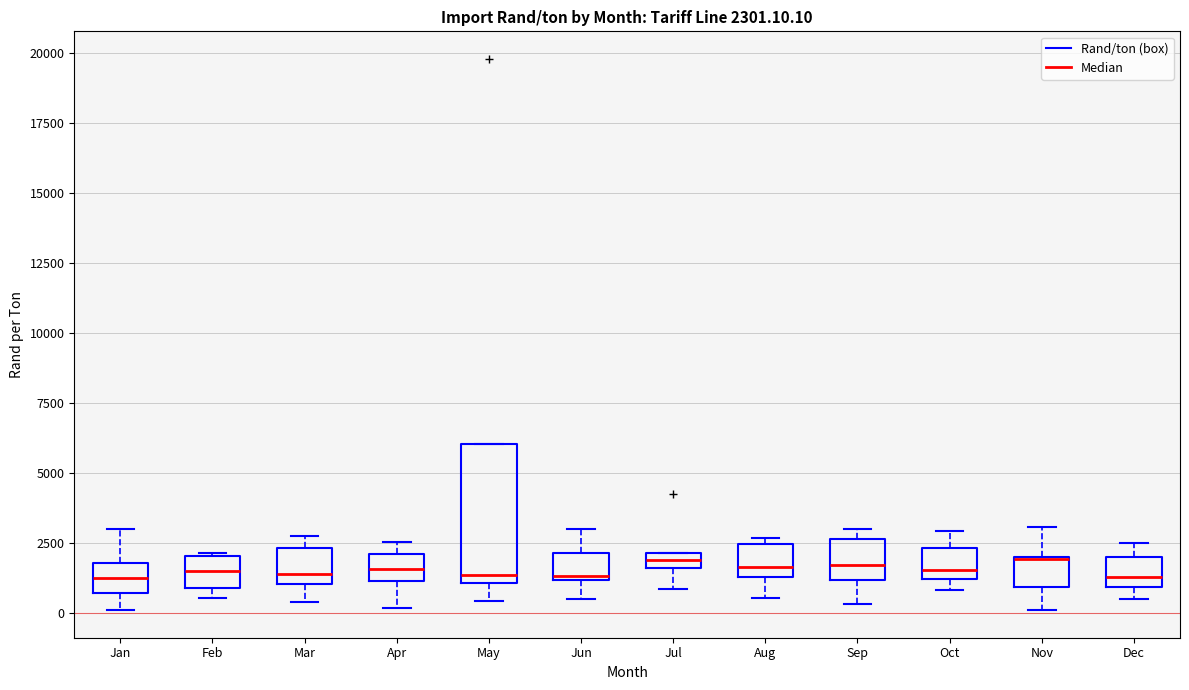

Which box is the tallest, from its lower edge to its upper edge?

May